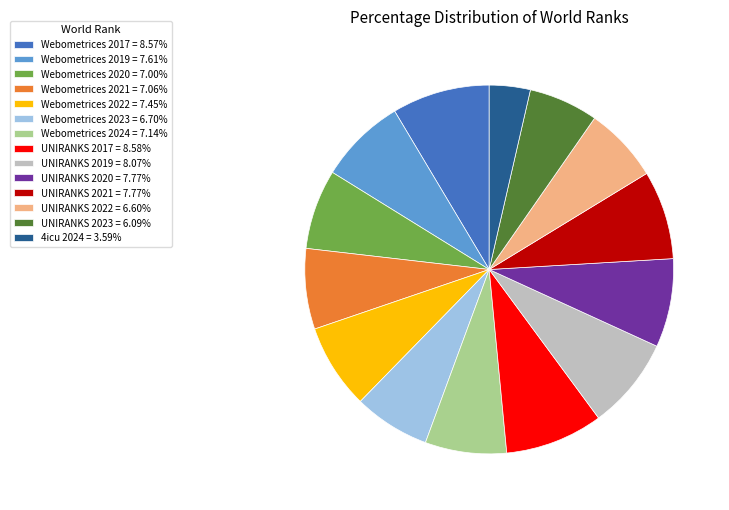

Which has a higher value, UNIRANKS 2021 or UNIRANKS 2017?

UNIRANKS 2017